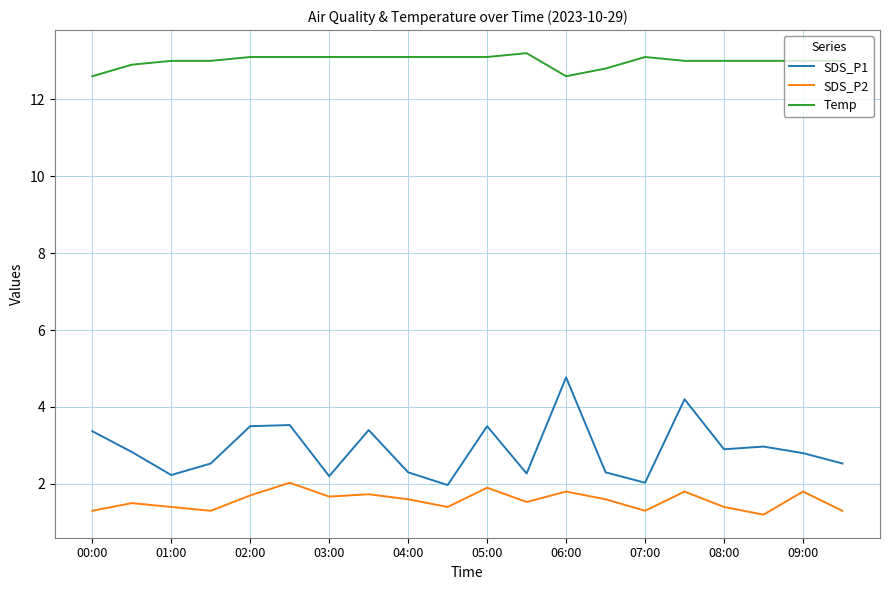

True or false: SDS_P2 and SDS_P1 intersect in this chart.

False